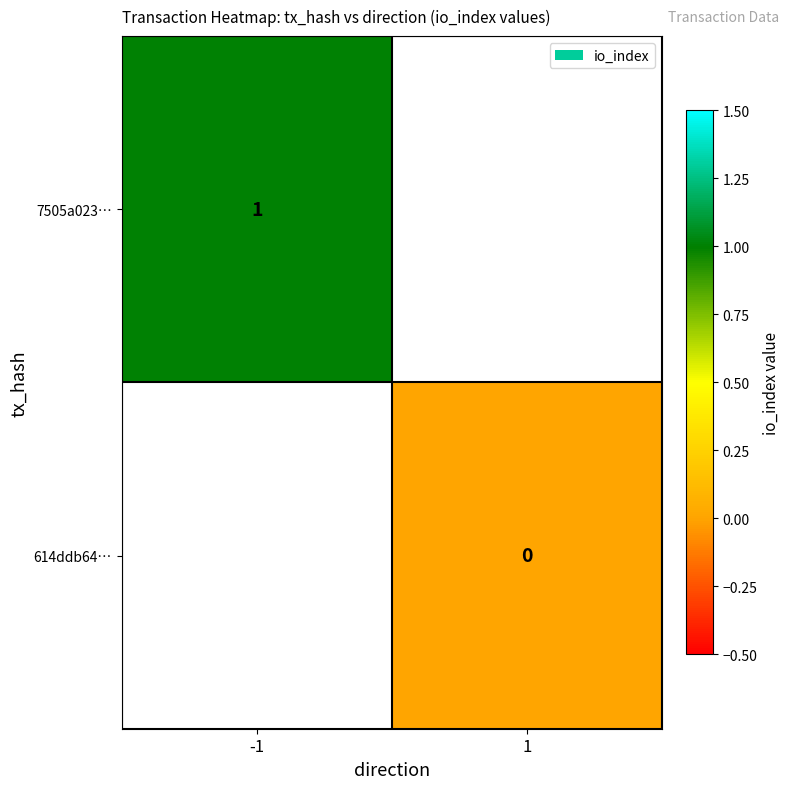

The 7505a023… series shows 1 at -1. True or false?

True